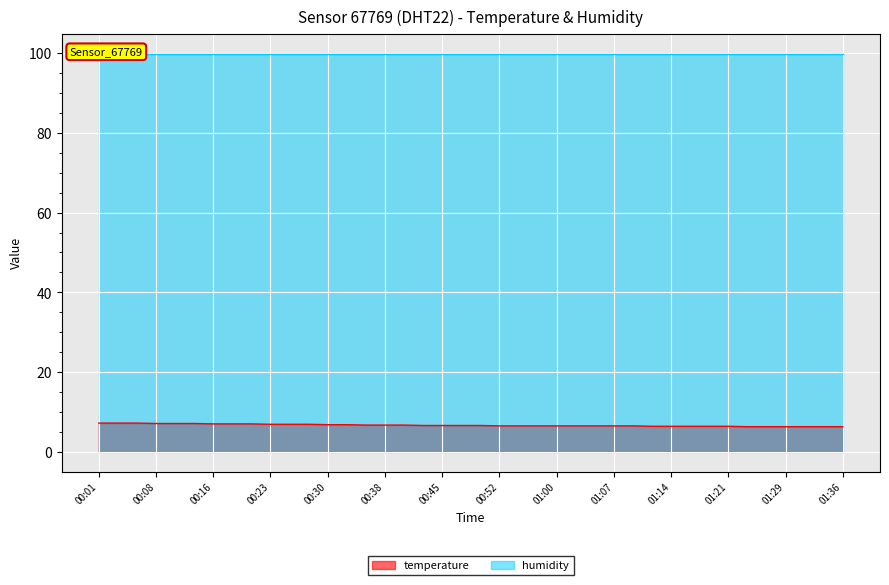

What is the change in value from 00:55 to 01:17?

-0.1